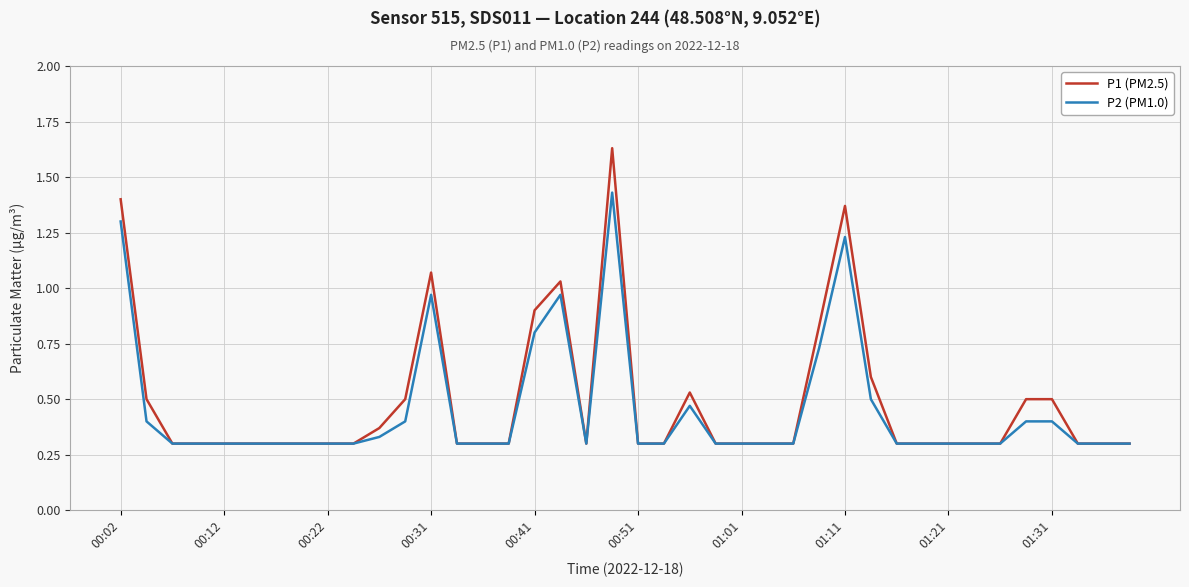

Which series has the largest range (max minus min)?

P1 (PM2.5)